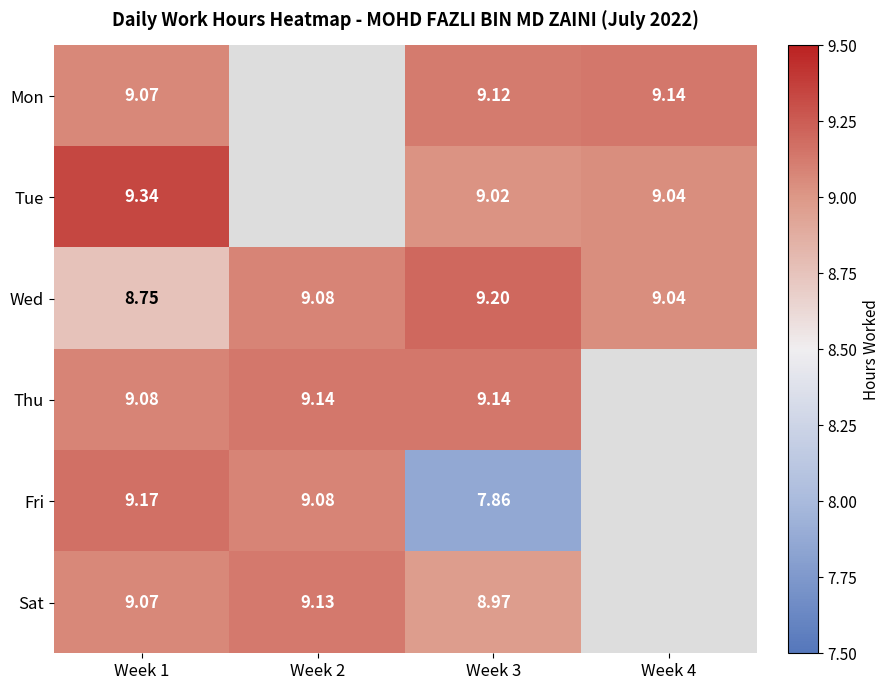

The value of Sat at Week 4 is 5.4. True or false?

False